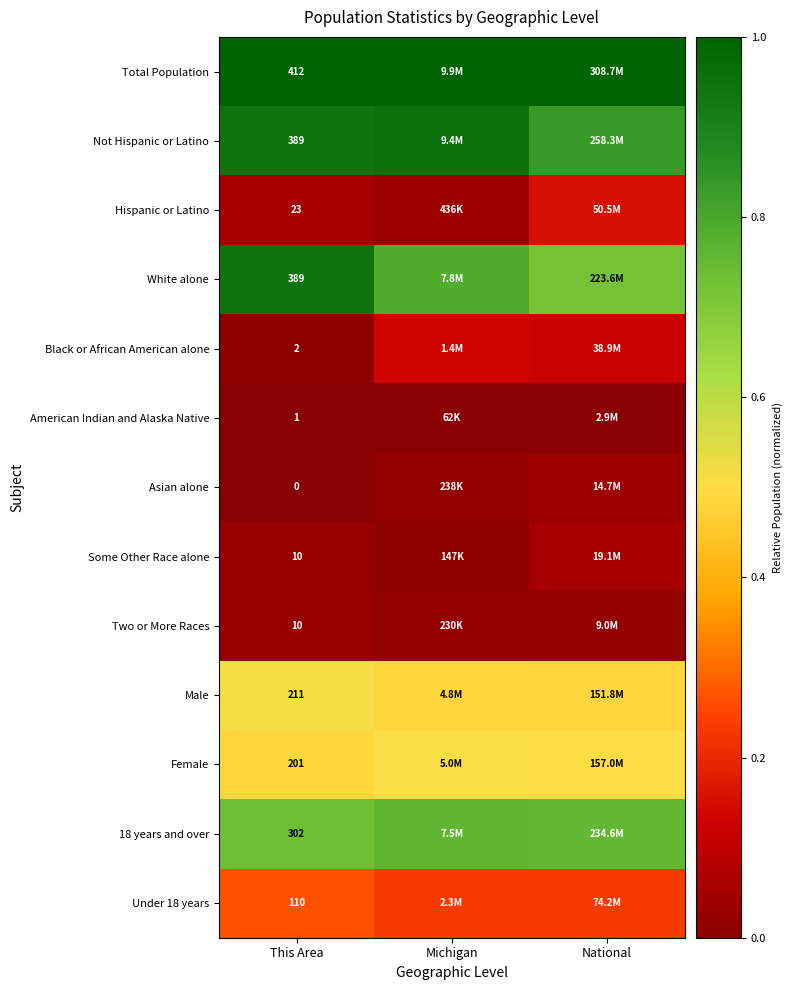

Which has a higher value, National or This Area?

National